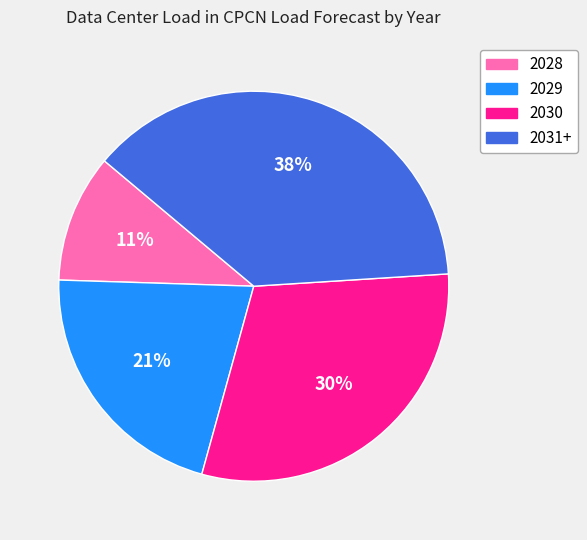

True or false: 2029 accounts for 21% of the total.

True